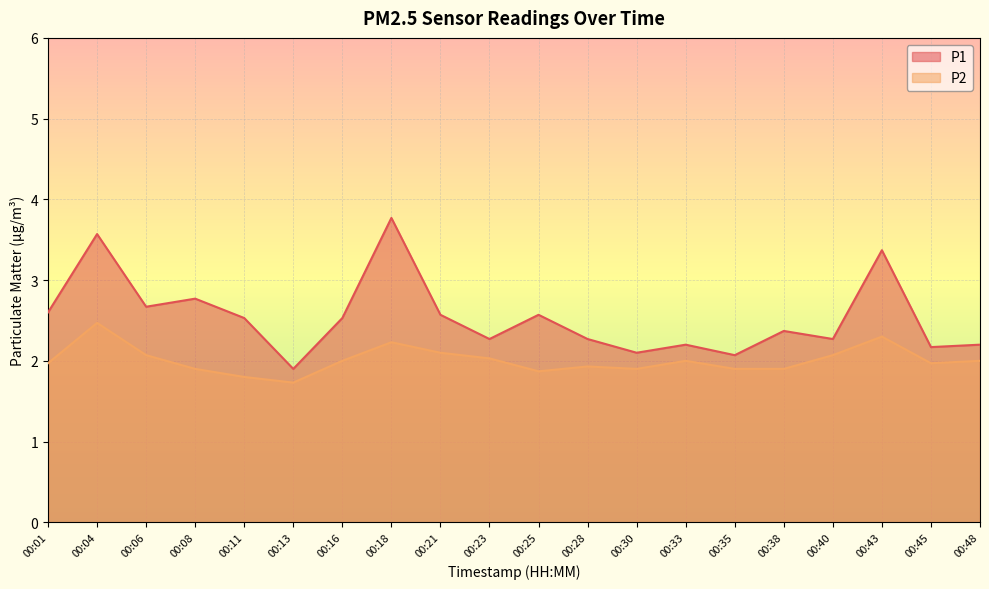

How many interior local valleys does the P2 series have?

4